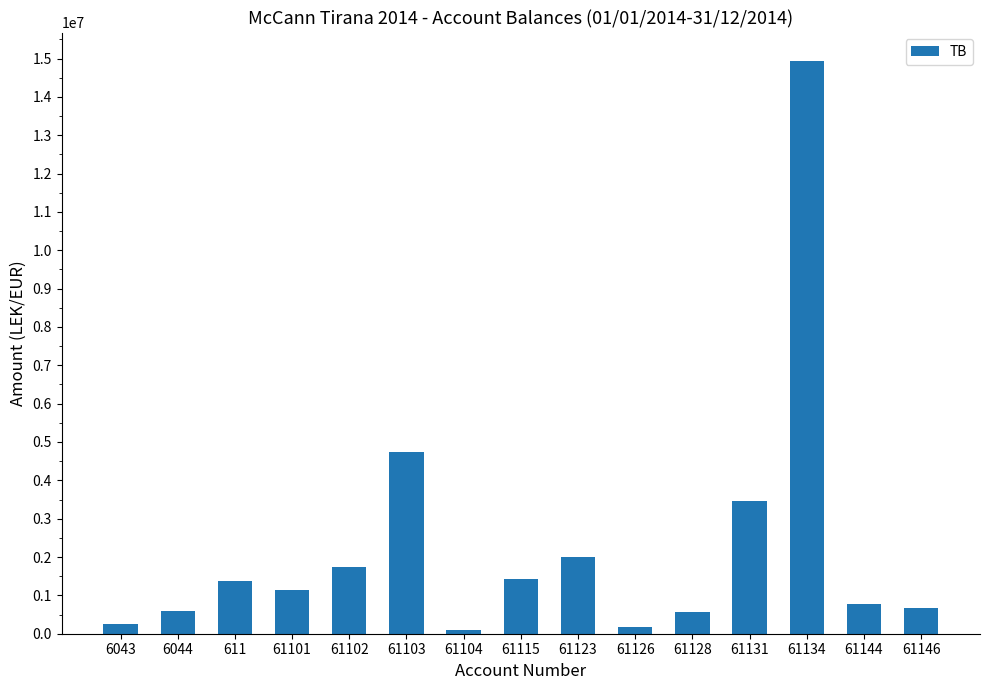

What is the change in value from 61115 to 61134?

+13497155.5